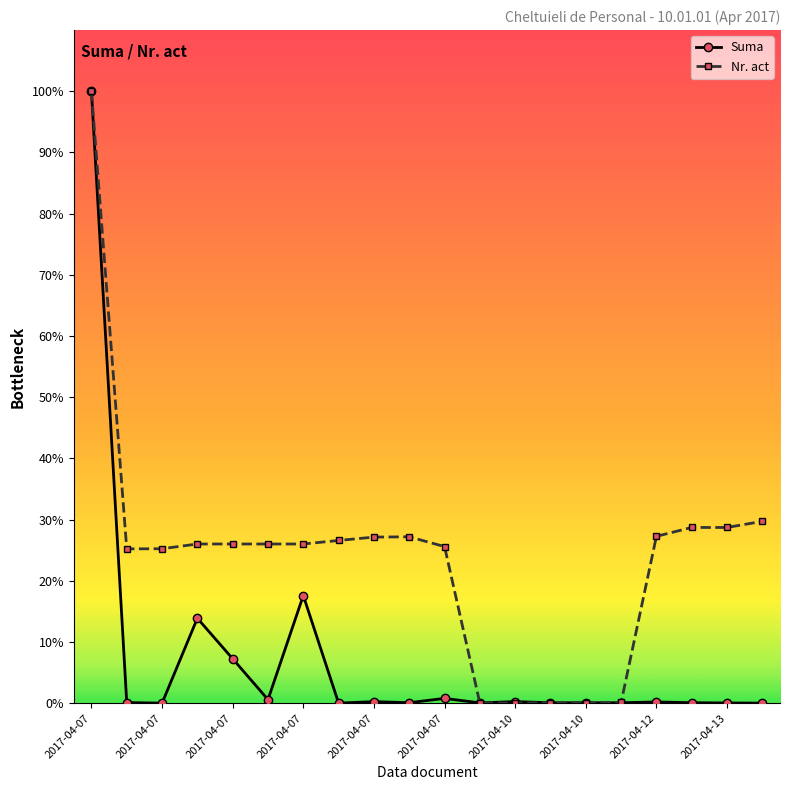

True or false: Suma has more than 2 interior local peaks.

True